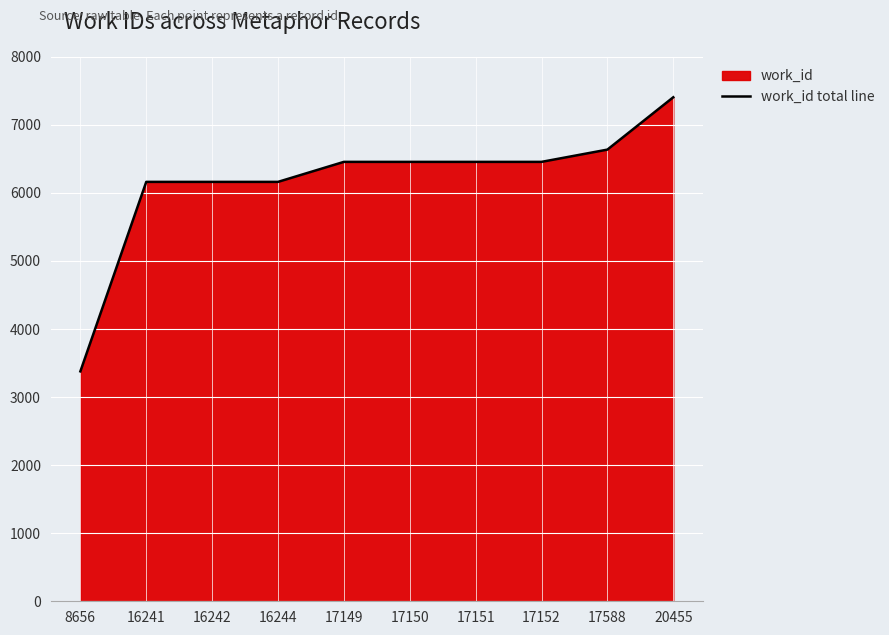

What is the maximum value shown in the chart?

7405